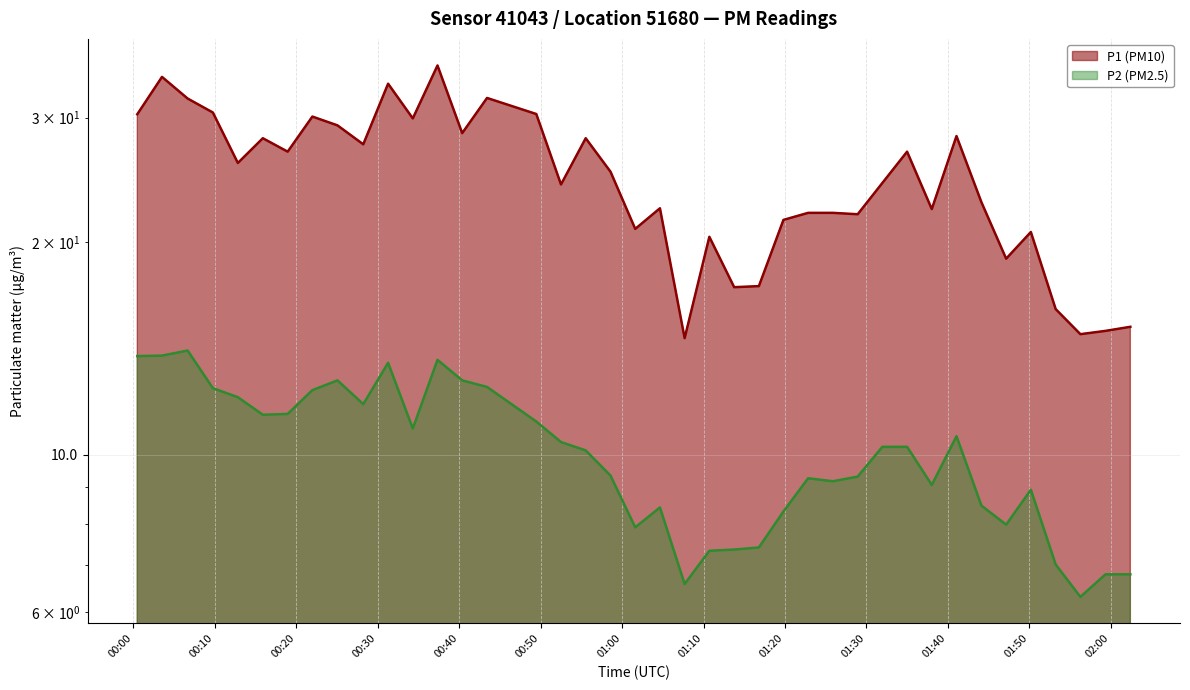

Reading left to right, list all the values displayed in this chart.

P1: 30.3	34.2	31.9	30.5	25.9	28.1	26.9	30.1	29.2	27.5	33.5	29.9	35.5	28.5	32.0	30.4	24.1	28.1	25.1	20.9	22.3	14.6	20.4	17.3	17.3	21.5	22.0	22.0	21.9	24.2	26.9	22.3	28.2	22.8	18.9	20.7	16.1	14.8	15.0	15.2
P2: 13.8	13.8	14.1	12.4	12.1	11.4	11.4	12.3	12.8	11.8	13.5	10.9	13.6	12.8	12.5	11.2	10.4	10.2	9.3	7.9	8.4	6.6	7.3	7.3	7.4	8.3	9.3	9.2	9.3	10.3	10.3	9.1	10.6	8.5	8.0	8.9	7.0	6.3	6.8	6.8